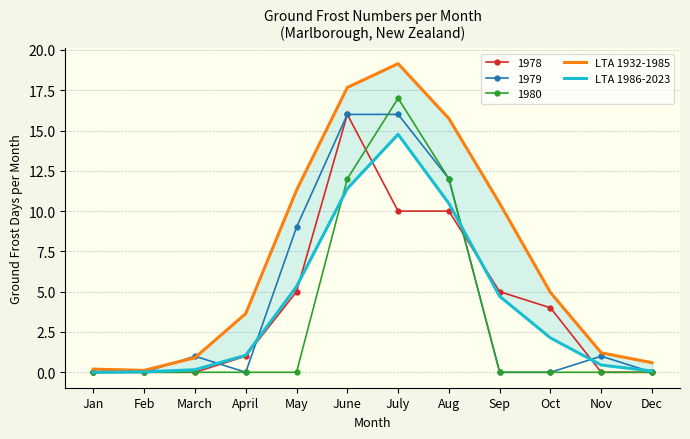

List the series in order of their overall mean, highest first.

LTA 1932-1985, LTA 1986-2023